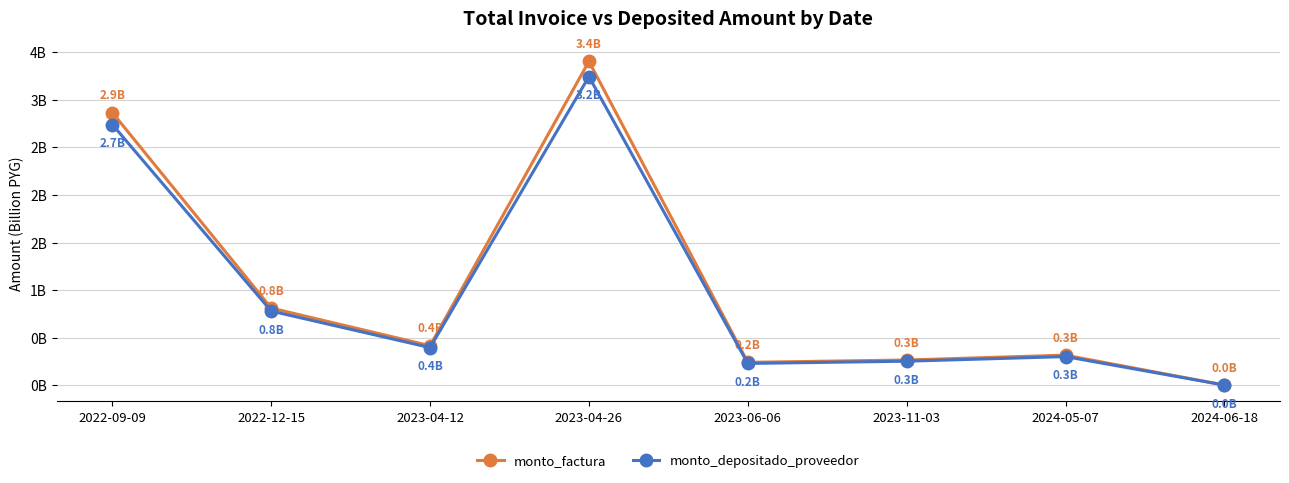

What is the difference between the monto_factura values at 2022-12-15 and 2023-04-26?

2.6